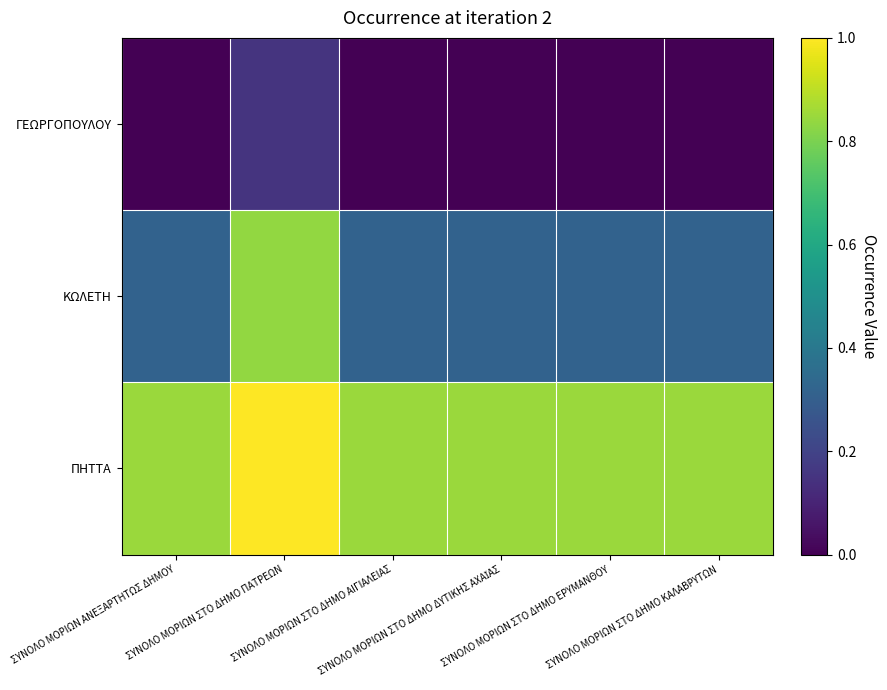

Between ΣΥΝΟΛΟ ΜΟΡΙΩΝ ΣΤΟ ΔΗΜΟ ΑΙΓΙΑΛΕΙΑΣ and ΣΥΝΟΛΟ ΜΟΡΙΩΝ ΣΤΟ ΔΗΜΟ ΔΥΤΙΚΗΣ ΑΧΑΪΑΣ, which is larger?

ΣΥΝΟΛΟ ΜΟΡΙΩΝ ΣΤΟ ΔΗΜΟ ΑΙΓΙΑΛΕΙΑΣ